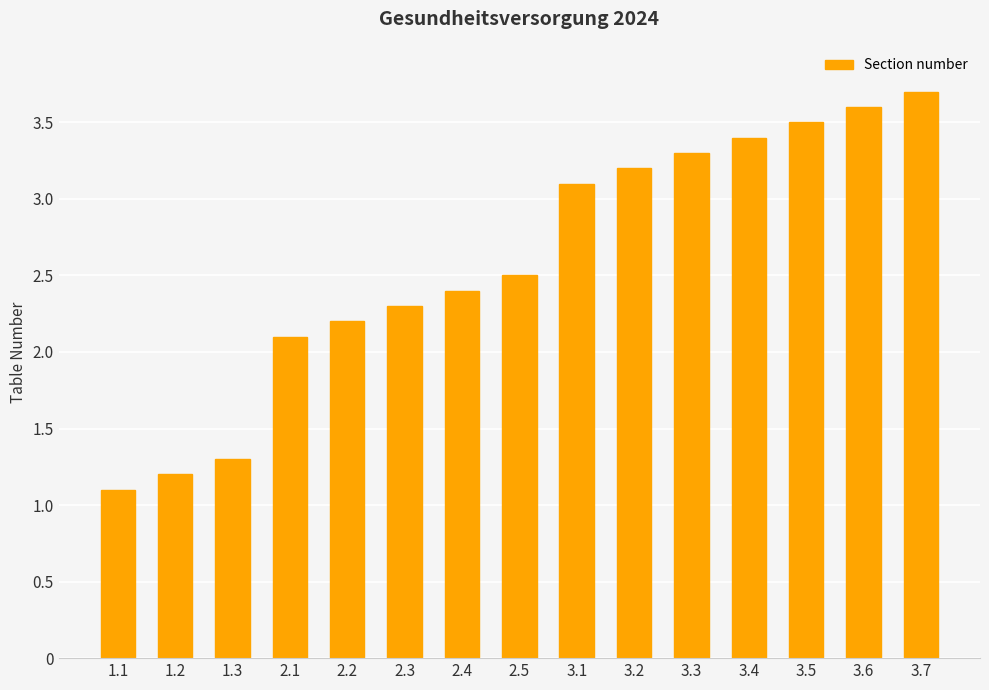

Reading left to right, what are all the values shown in this chart?

1.1=1.1	1.2=1.2	1.3=1.3	2.1=2.1	2.2=2.2	2.3=2.3	2.4=2.4	2.5=2.5	3.1=3.1	3.2=3.2	3.3=3.3	3.4=3.4	3.5=3.5	3.6=3.6	3.7=3.7